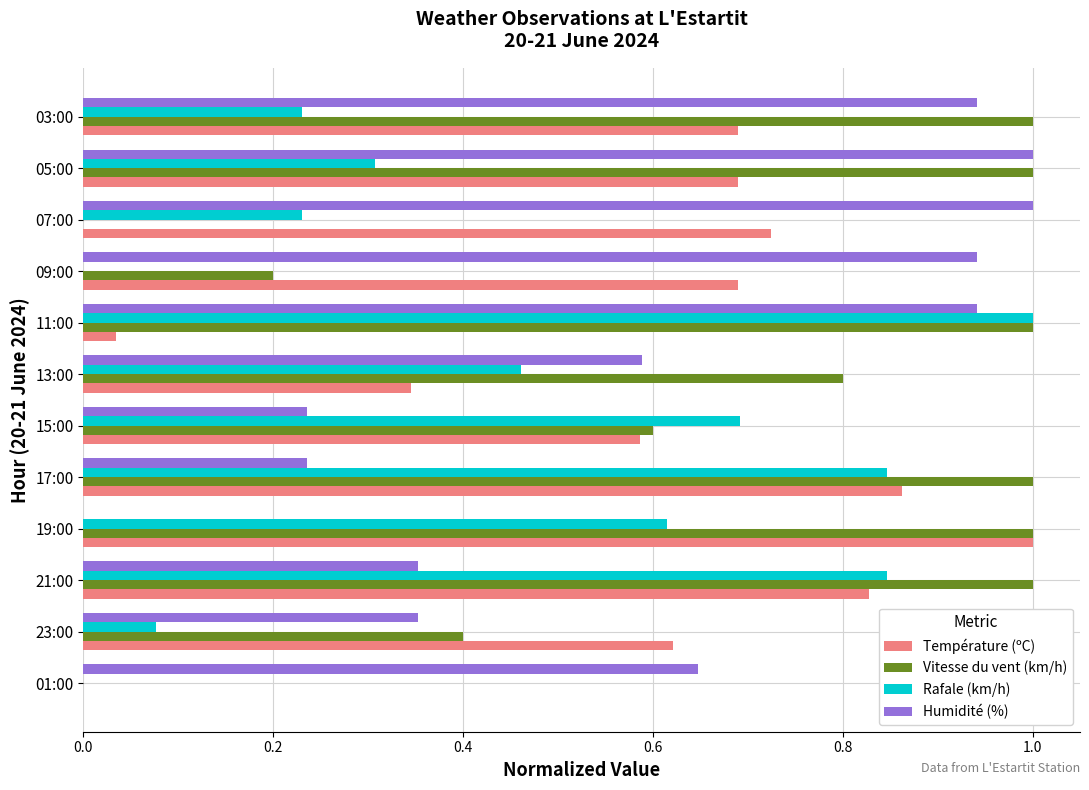

Between 01:00 and 07:00, which series saw the biggest shift?

Température (ºC)